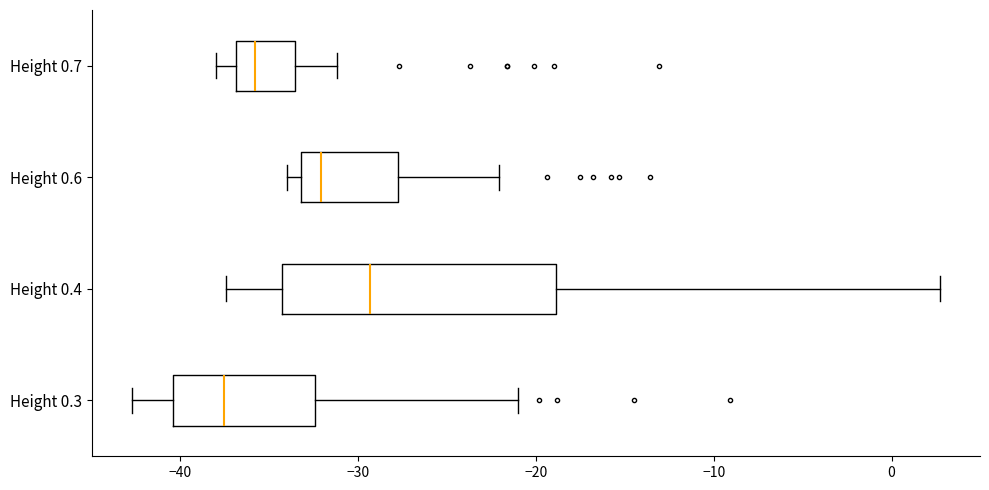

Which box has the furthest to the left median line?

Height 0.3